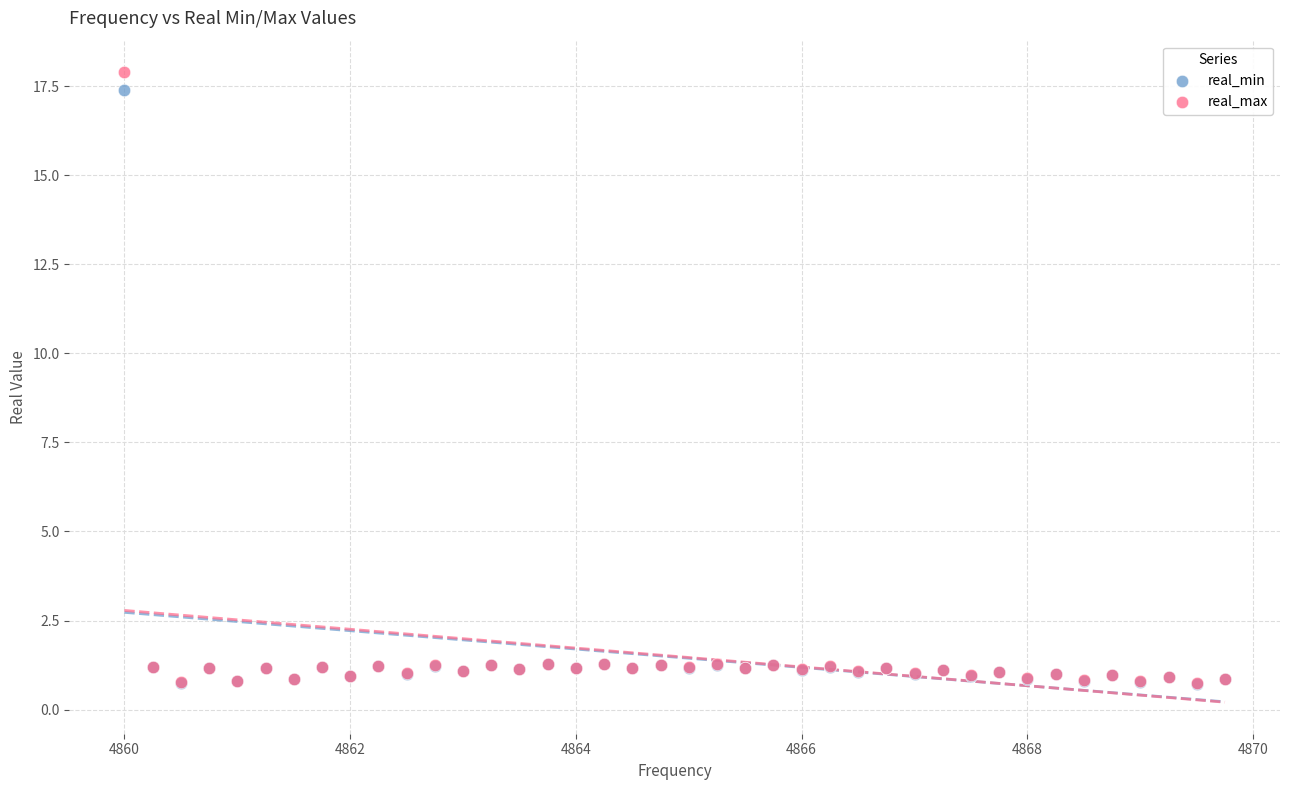

Which series has the widest spread of Y values?

real_max